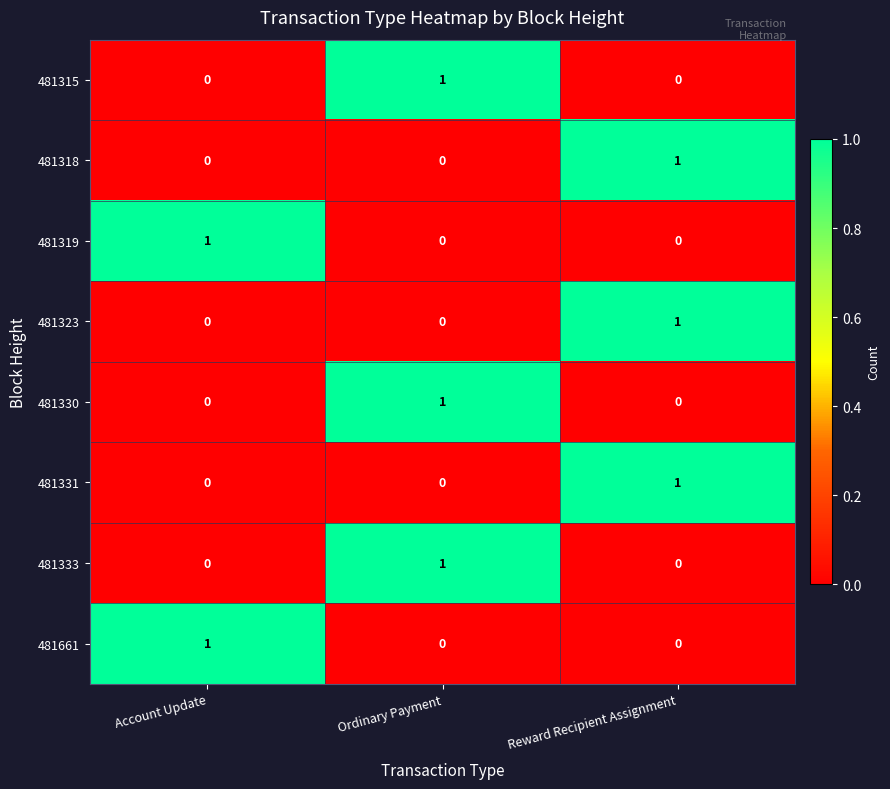

Which category has the highest value in the 481333 series?

Ordinary Payment